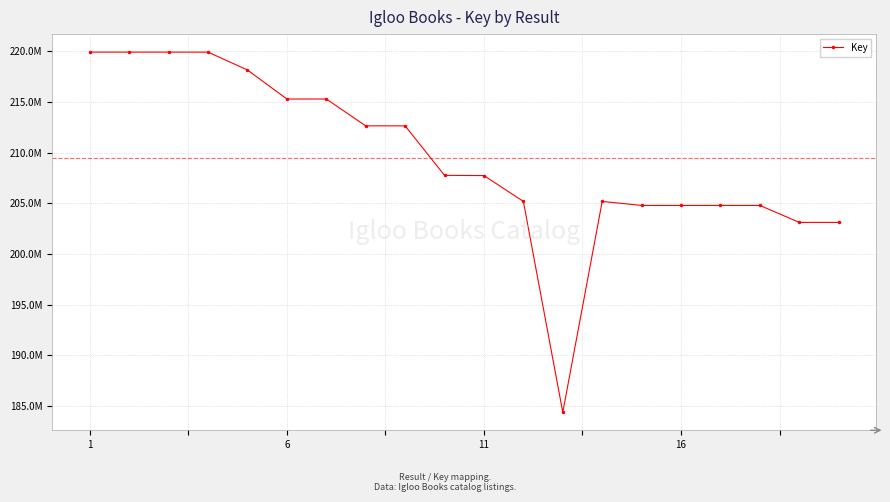

Is this an area chart (filled region under the line)?

No